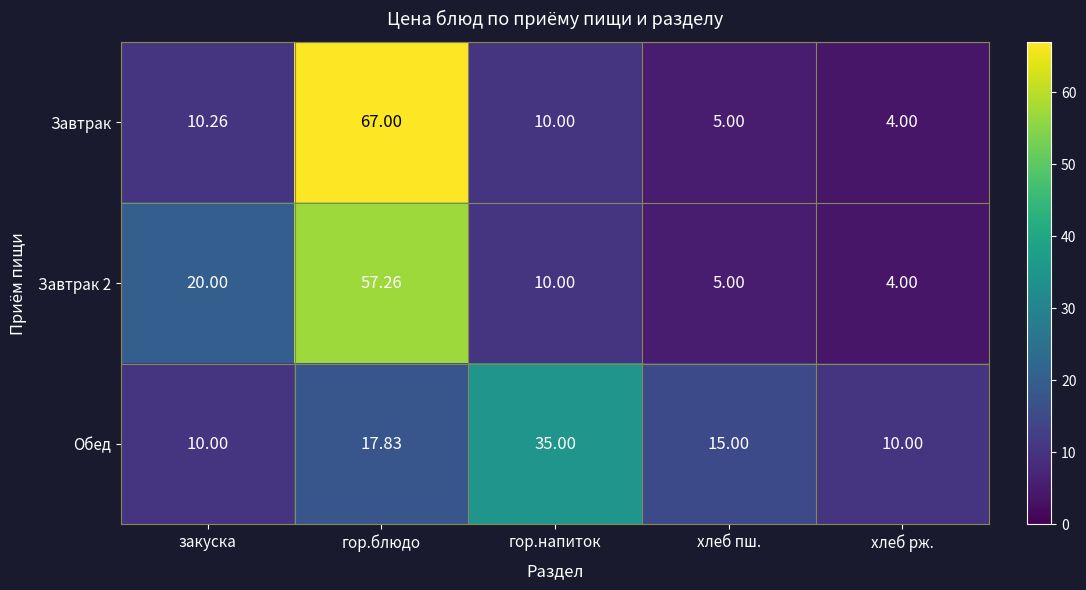

How many data points does each series have?

5